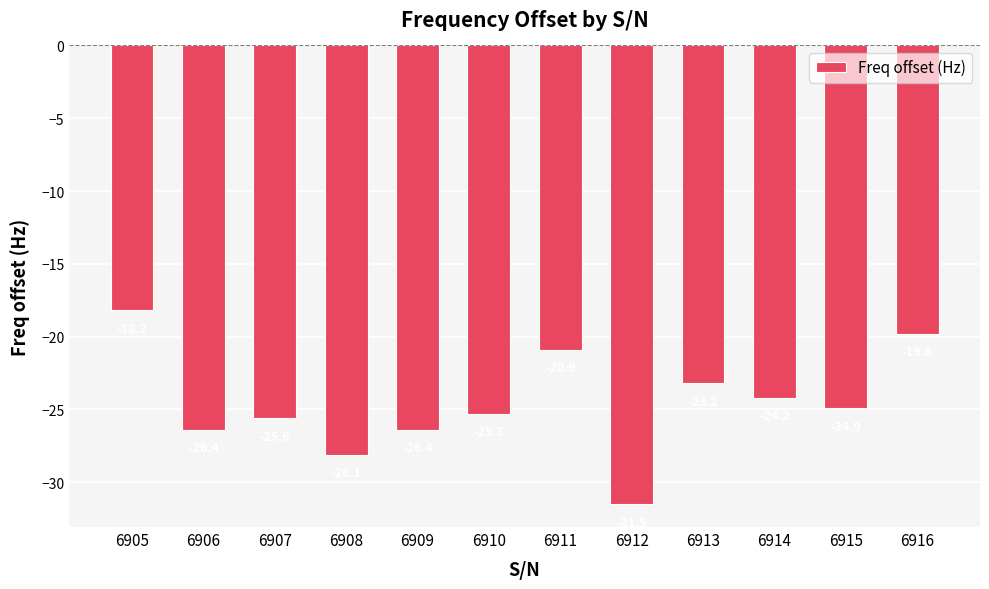

What is the difference between the second highest and second lowest values?

8.3